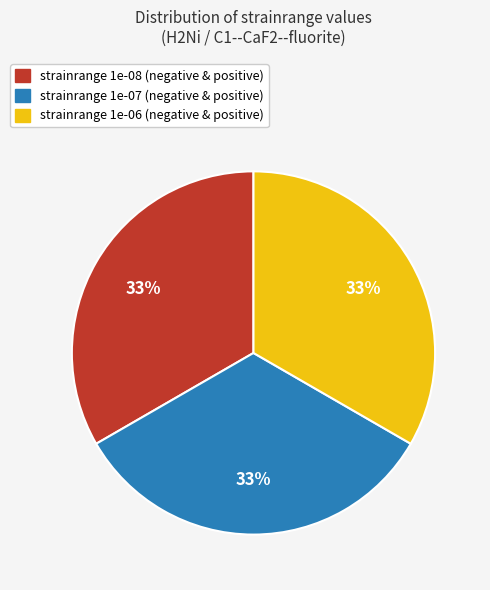

To the nearest percent, what is the average slice percentage?

33%